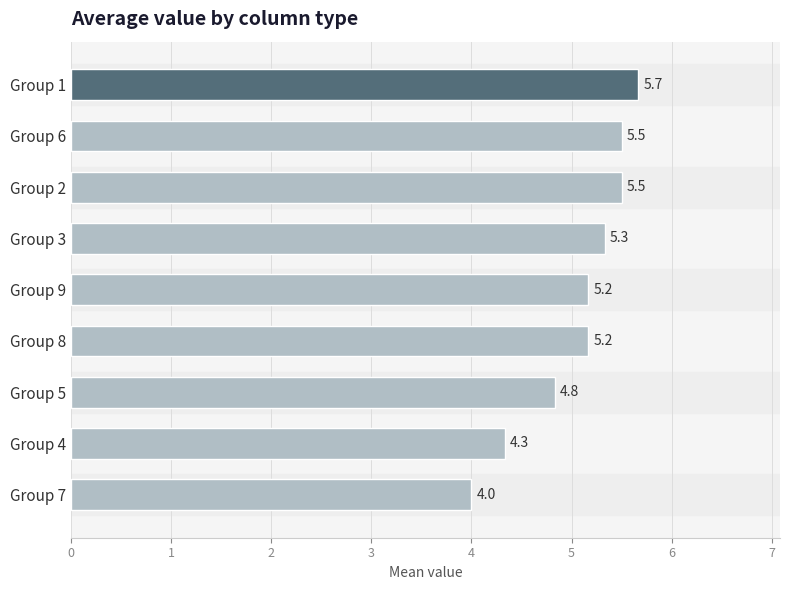

Reading bottom to top, transcribe all the data shown in this chart.

4.0	4.3	4.8	5.2	5.2	5.3	5.5	5.5	5.7